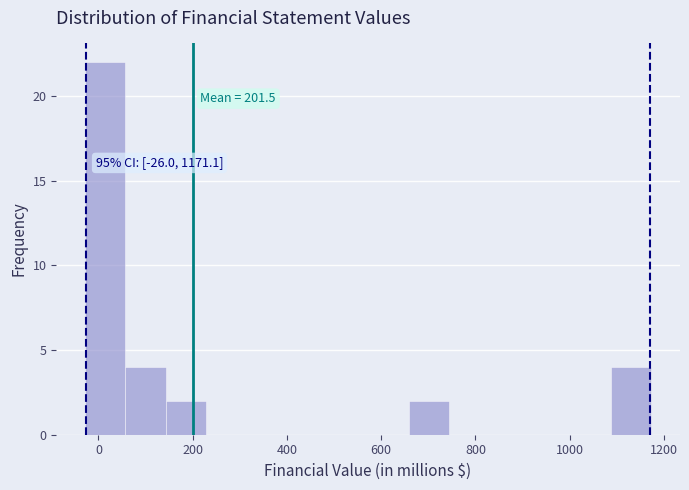

Which range on the x-axis has the tallest bar?

-20 to 60